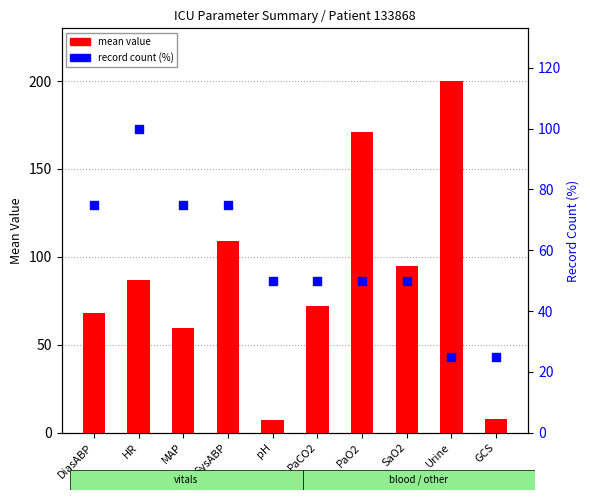

What is the total value across all series at SysABP?

183.8